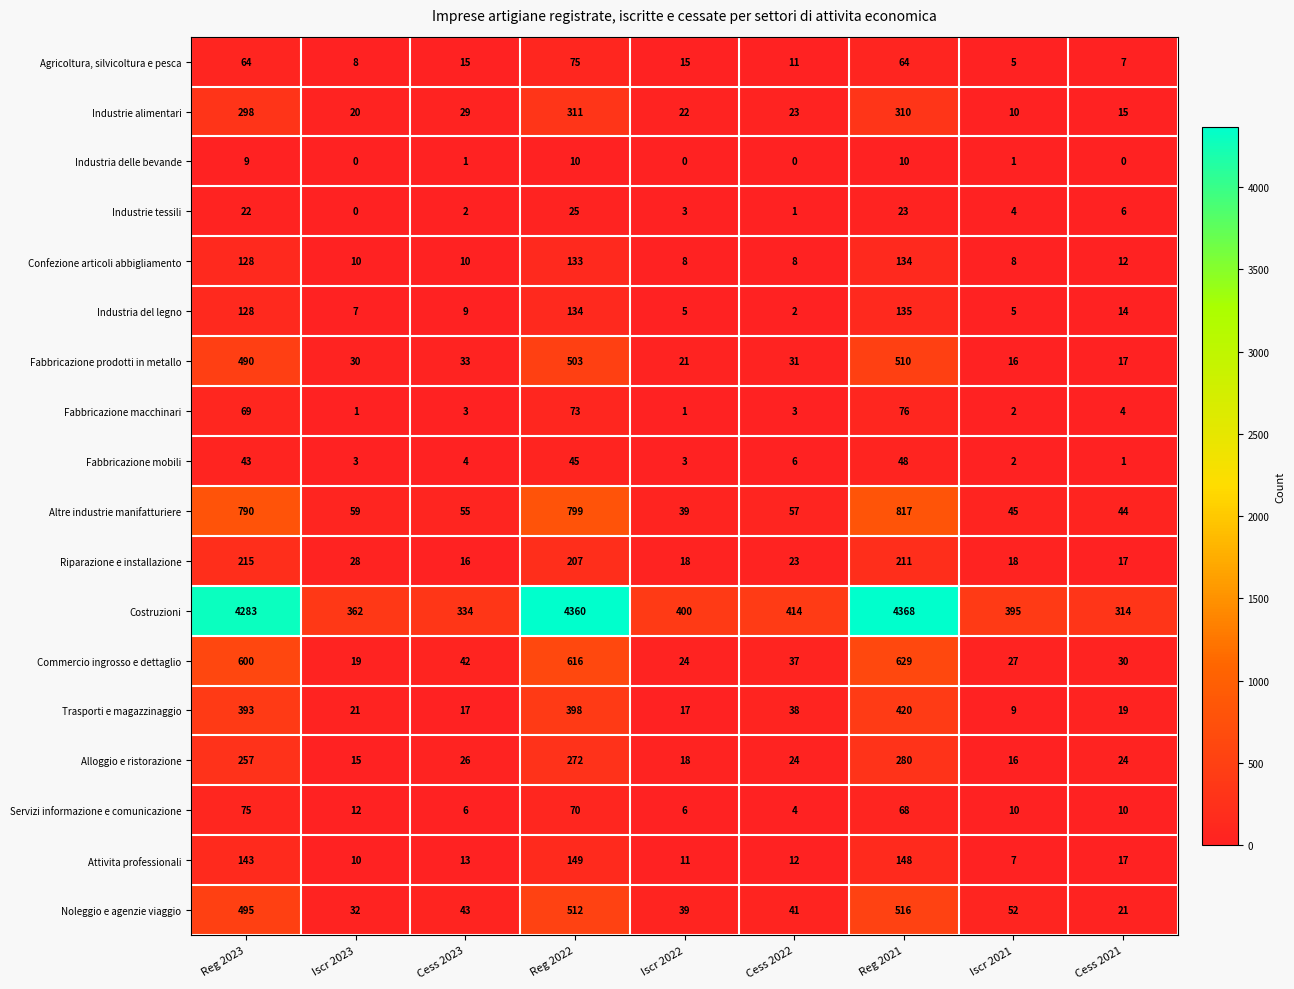

What is the sum of all Agricoltura, silvicoltura e pesca values?

264